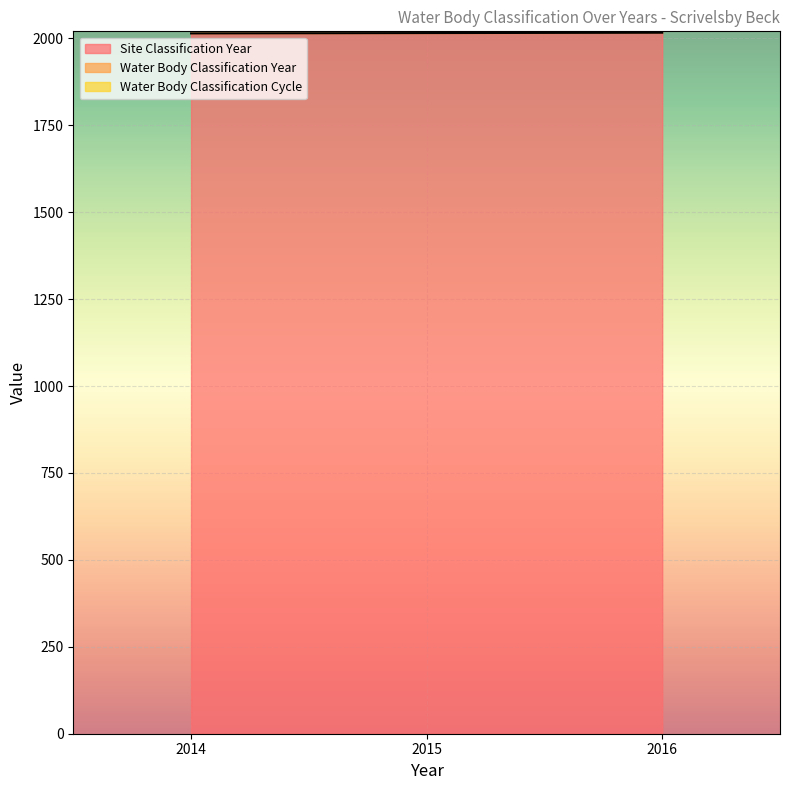

Which series has the largest total across all categories?

Water Body Classification Year